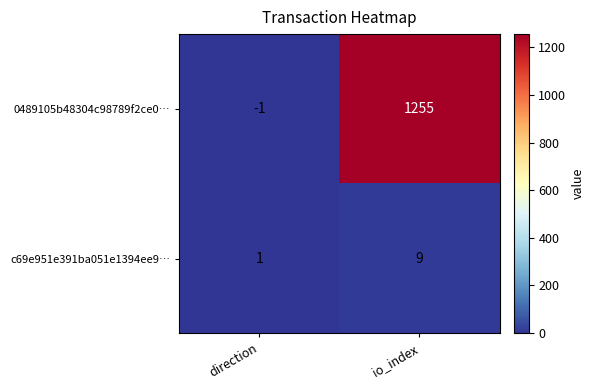

Which series has the widest spread of values?

0489105b48304c98789f2ce0…